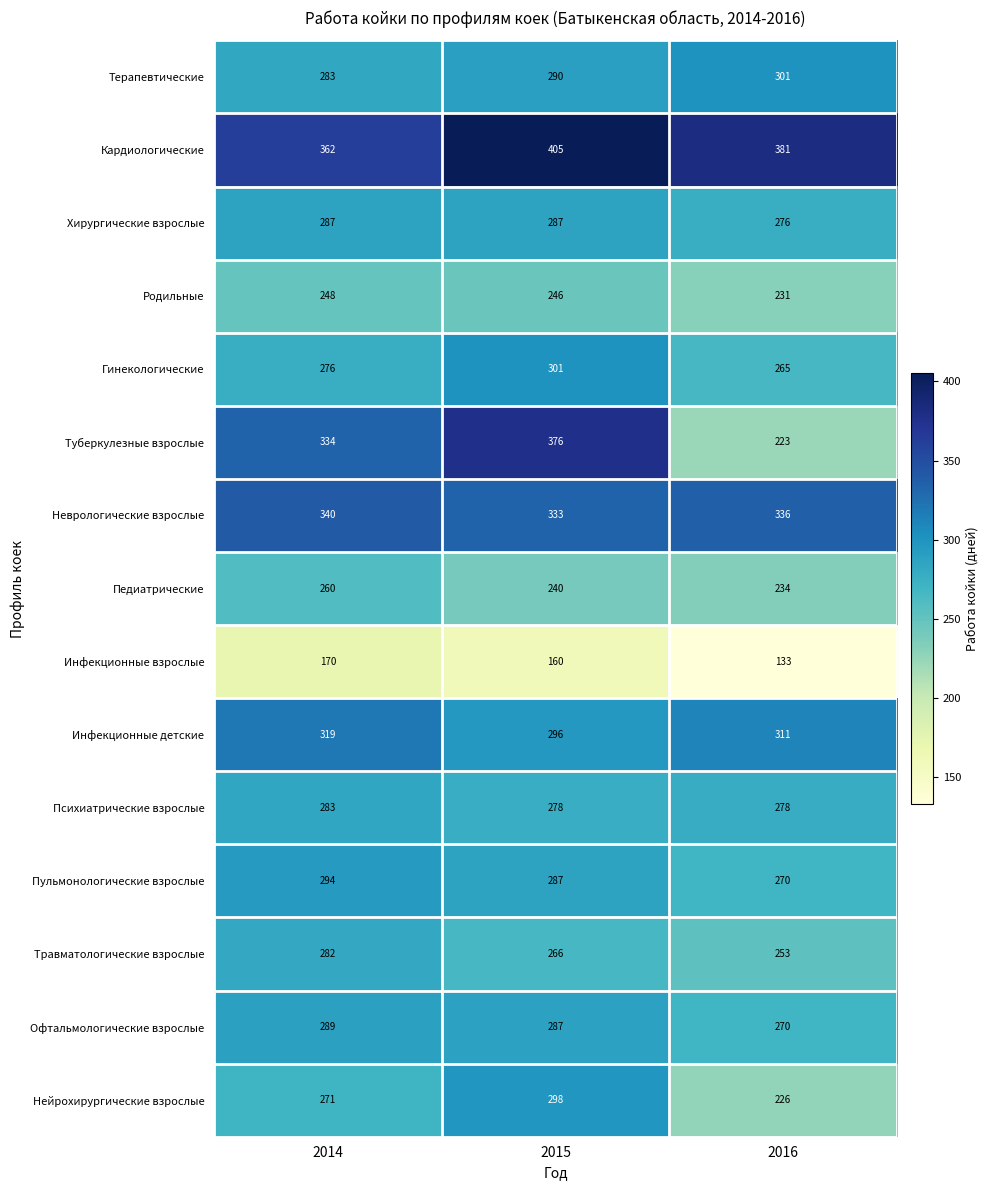

What value does the Психиатрические взрослые series have at 2014?

283